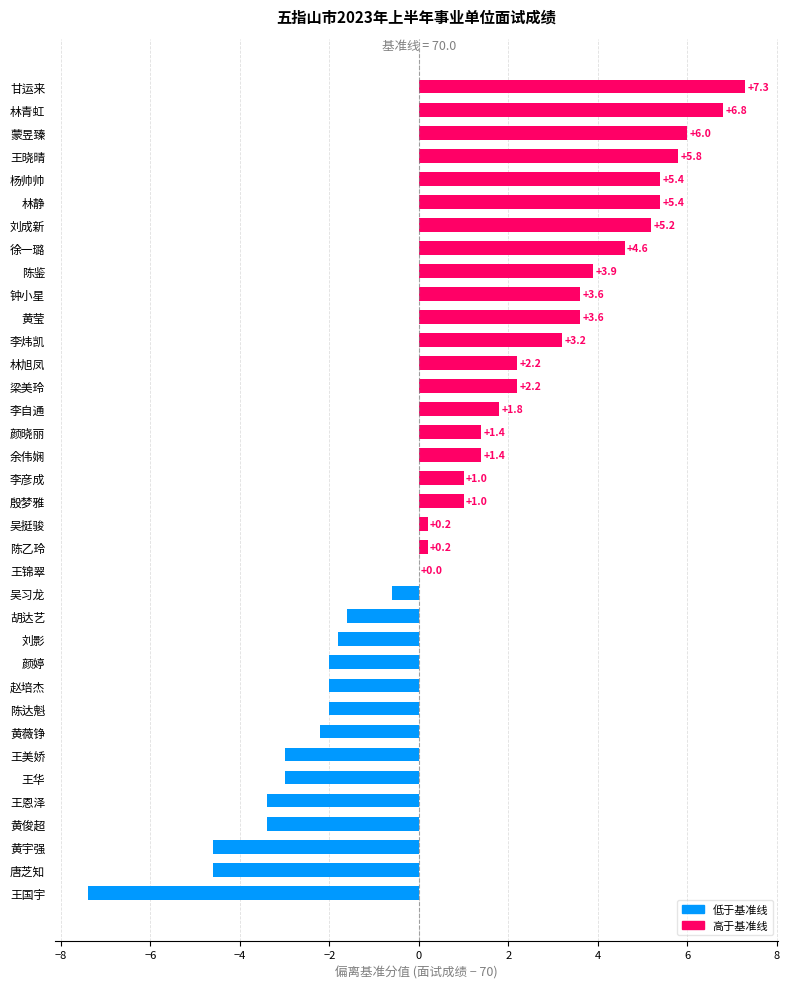

Count the number of data series in this chart.

1